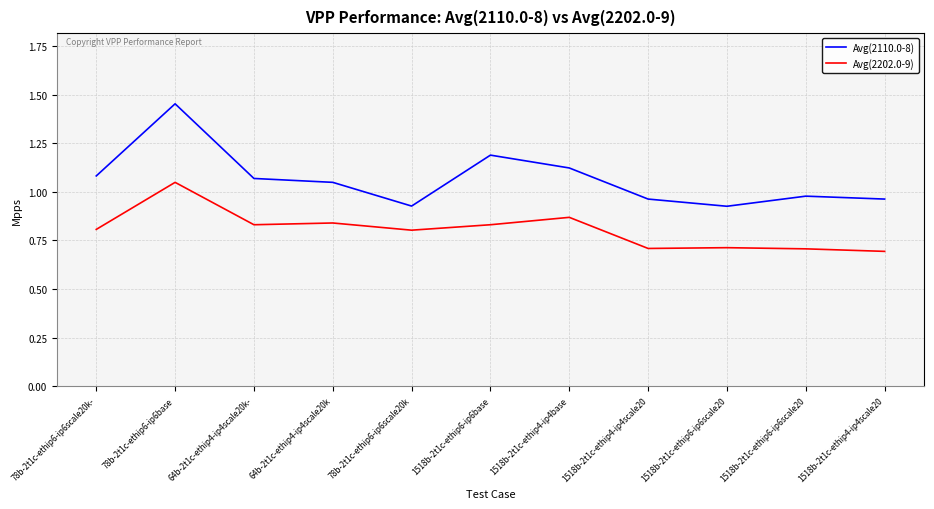

What is the minimum value shown in the chart?

0.7